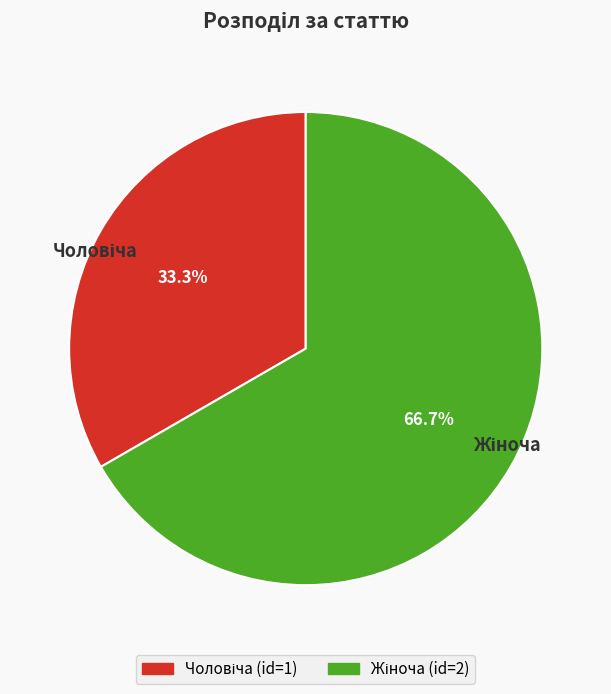

How many segments does this pie chart have?

2